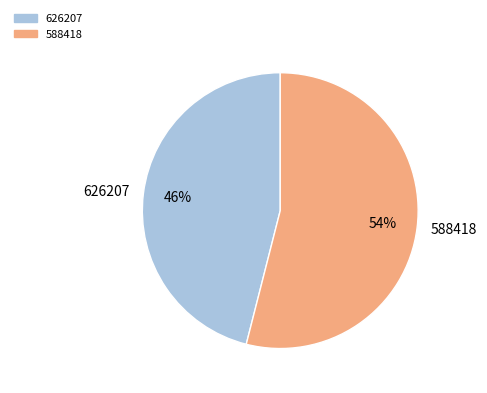

What percentage is the 626207 slice, to the nearest percent?

46%